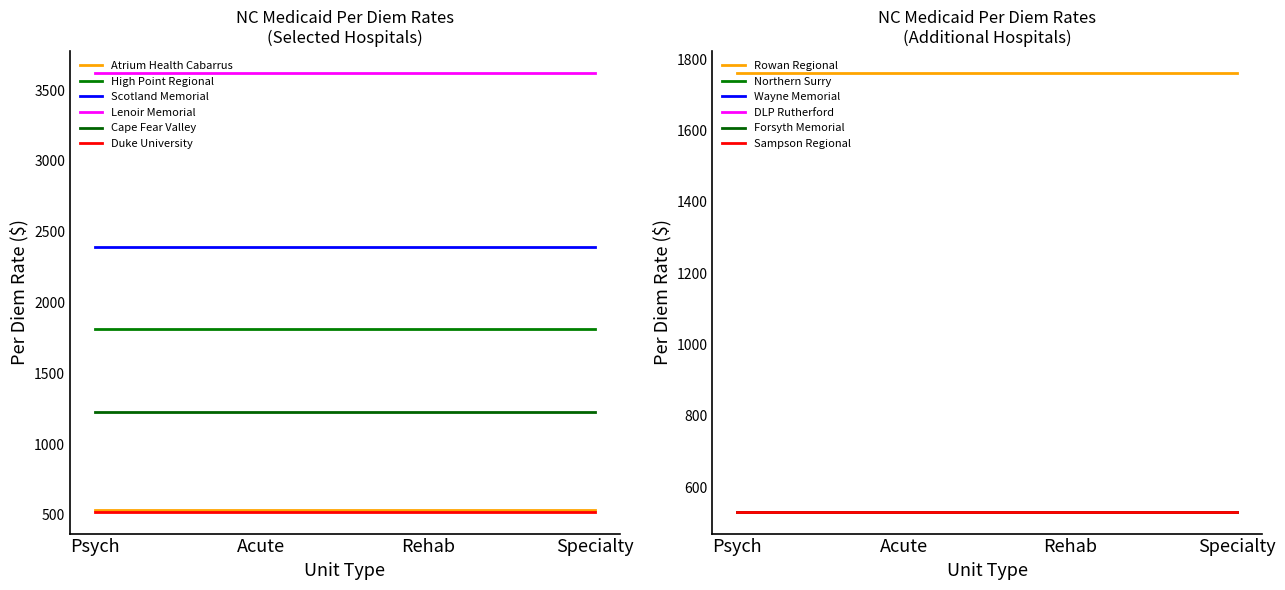

Which series has the largest total across all categories?

Lenoir Memorial